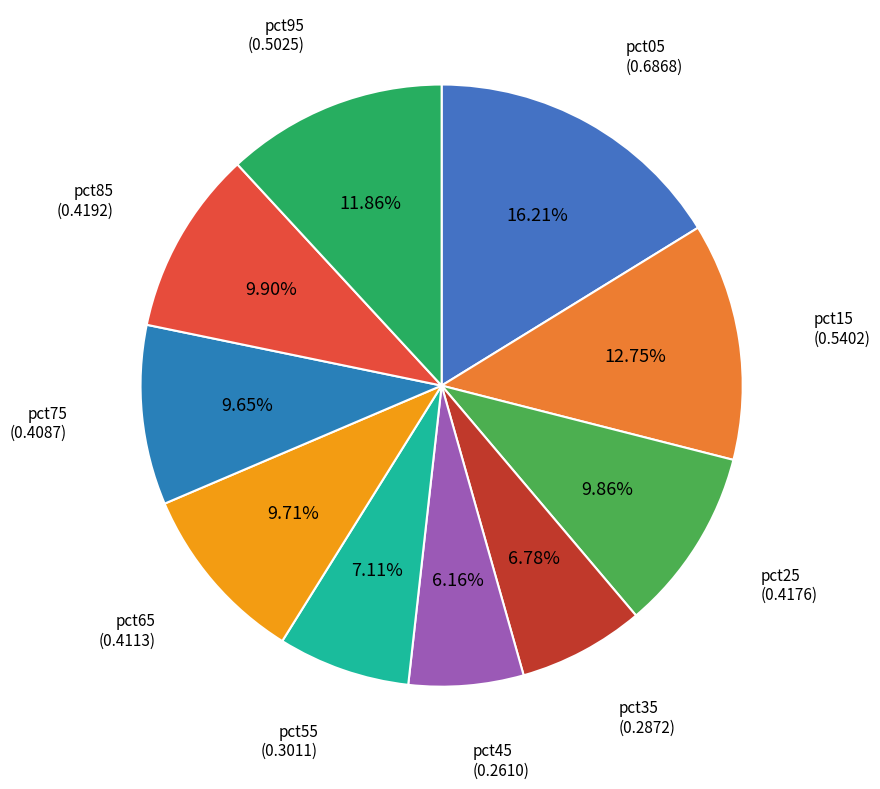

Count the number of slices in the pie.

10